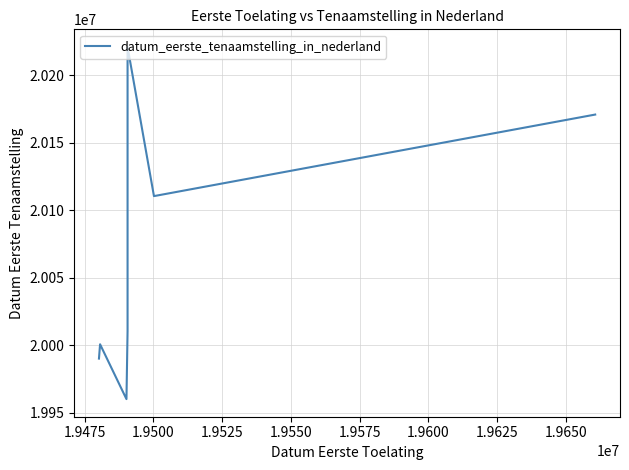

What is the value of the 6th point from the left?

20110606